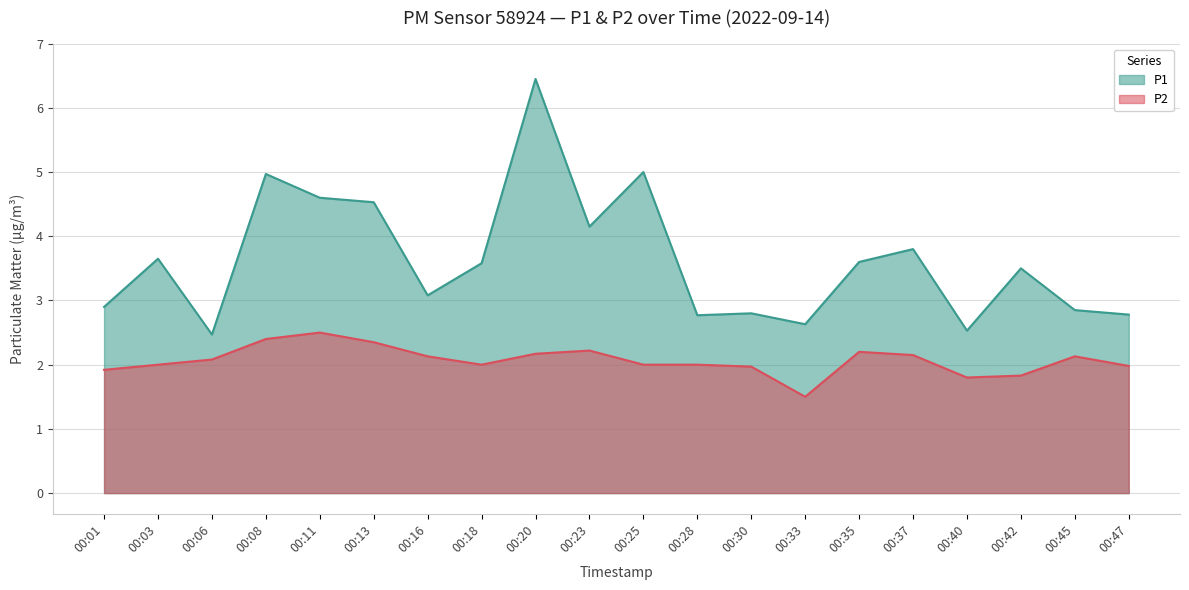

Rank the series by their maximum value, from lowest to highest.

P2, P1